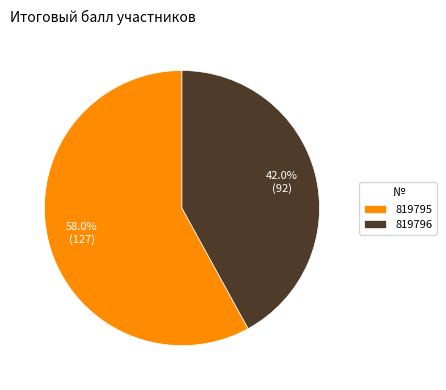

Approximately how many times larger is the value at 819796 compared to 819795?

0.7